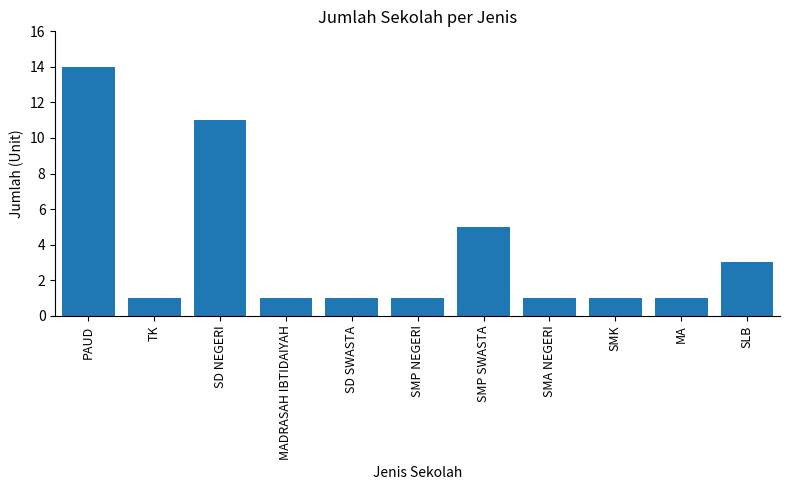

Which category has the highest value across all series?

PAUD